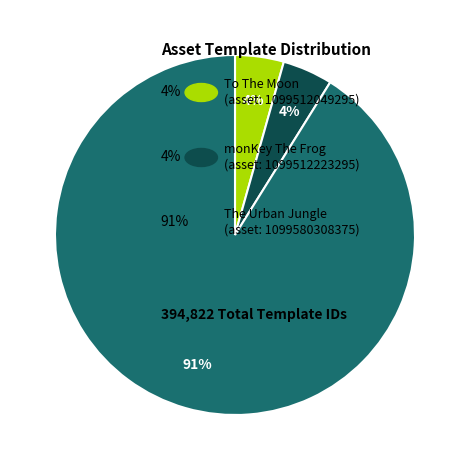

Is there any slice that represents more than half of the pie?

Yes